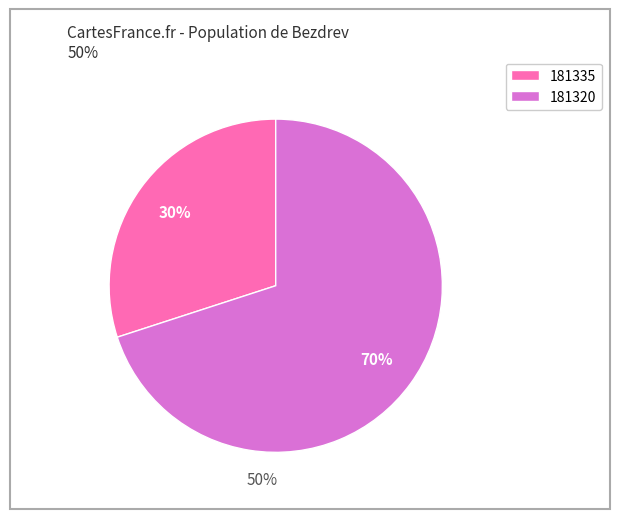

Which category has the biggest portion of the pie?

181320